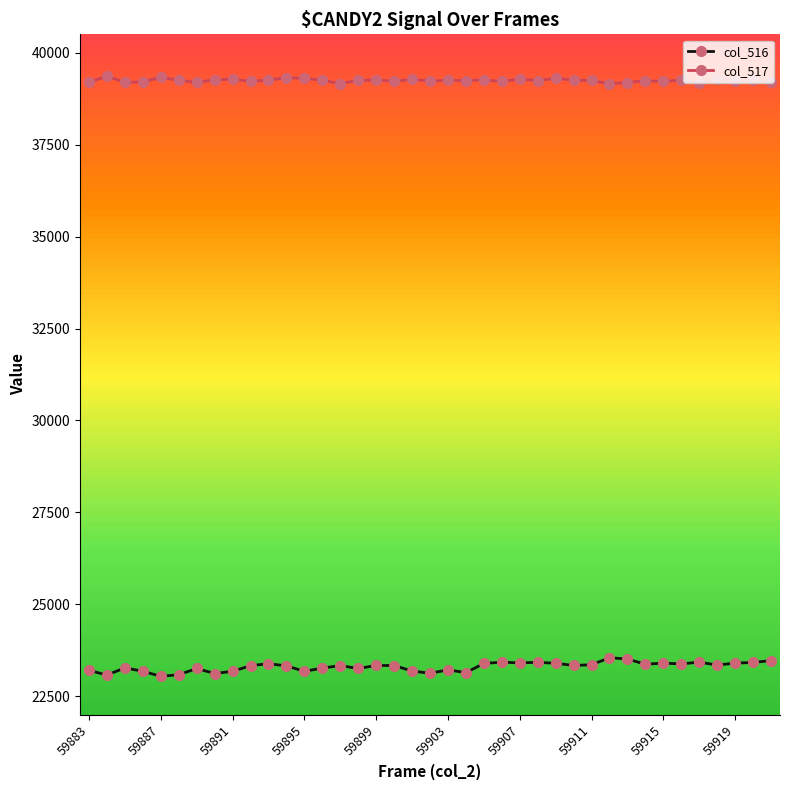

What is the difference between the maximum and minimum values in the col_516 series?

505